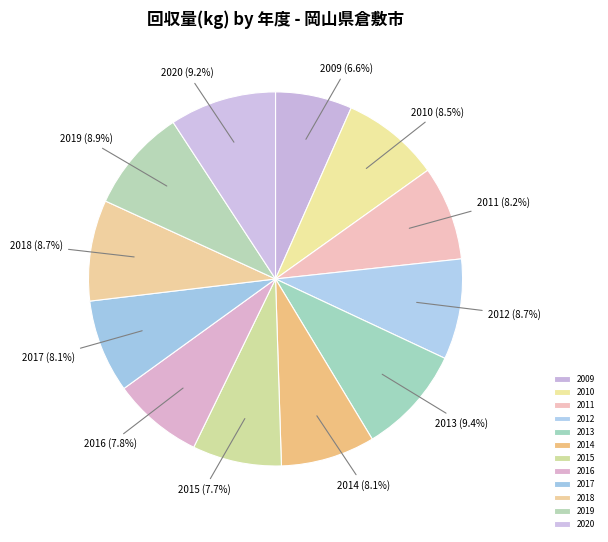

Does 2020 represent more than half of the total?

No